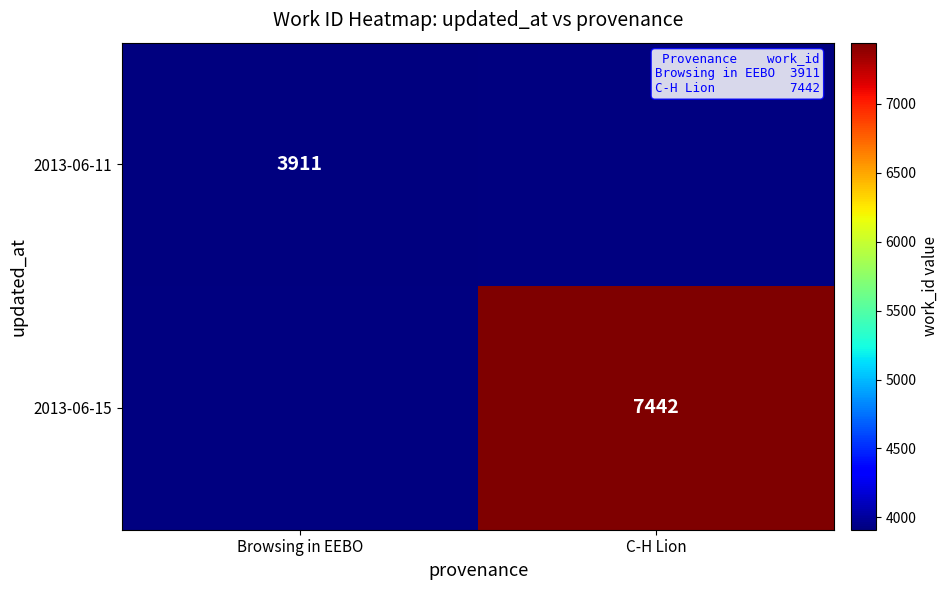

What is the minimum value shown in the chart?

3911.0